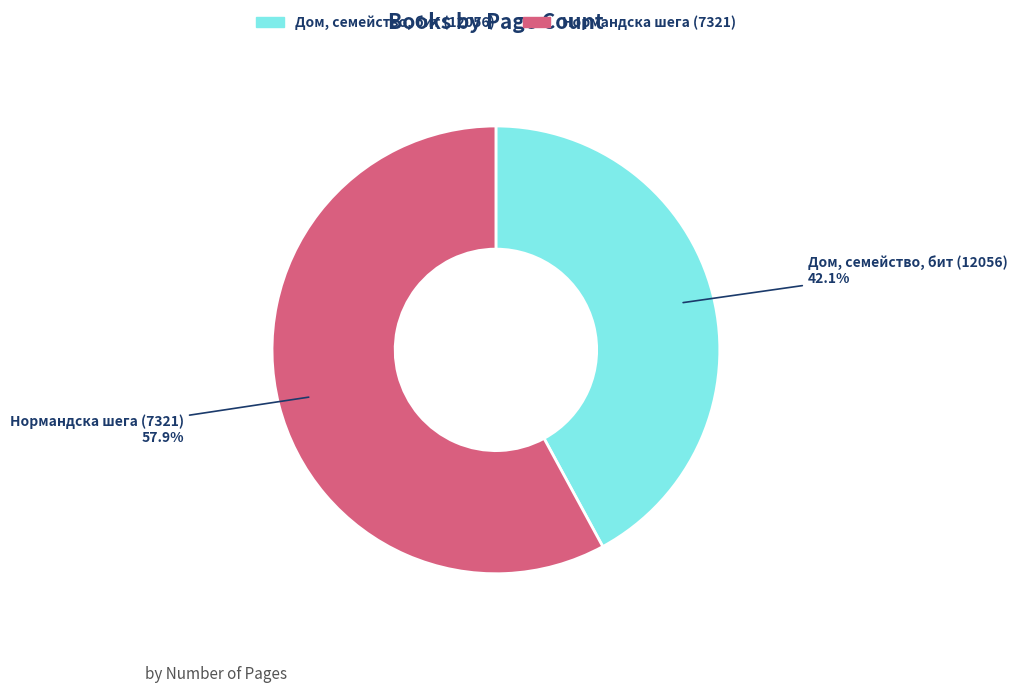

The Дом, семейство, бит (12056) slice represents 42% of the pie. True or false?

True